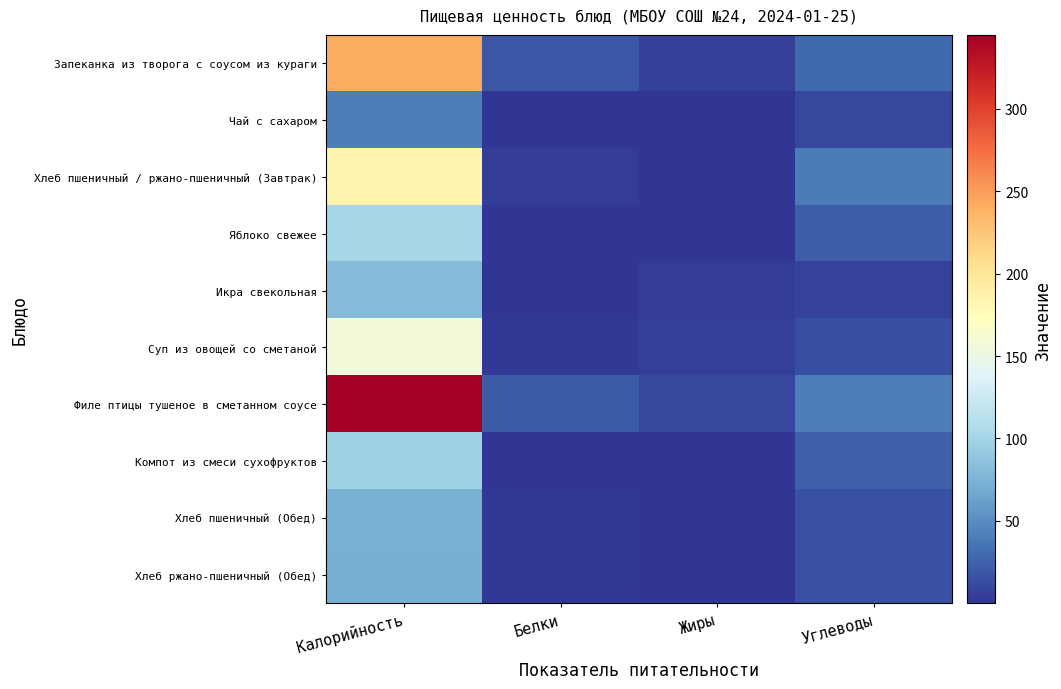

How many distinct data groups are displayed?

10